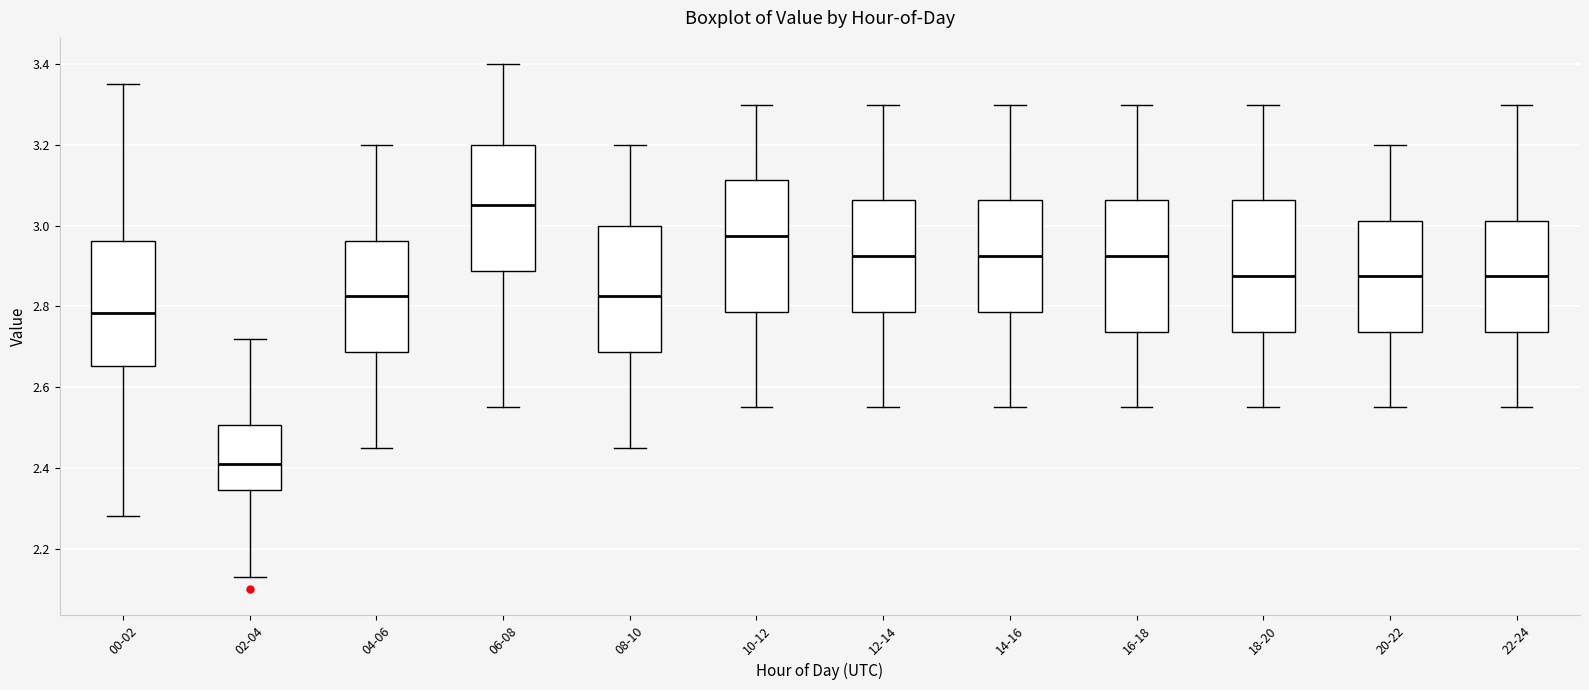

Reading left to right, transcribe this box plot: for each box, give where its median line is, the range the box spans, and where its two whiskers end, as read against the y-axis. The values are not printed on the chart, so give them approximately, as read against the axis.

00-02: median 2.78, box 2.66 to 2.96, whiskers 2.28 to 3.36
02-04: median 2.42, box 2.34 to 2.50, whiskers 2.14 to 2.72
04-06: median 2.82, box 2.68 to 2.96, whiskers 2.46 to 3.20
06-08: median 3.06, box 2.88 to 3.20, whiskers 2.56 to 3.40
08-10: median 2.82, box 2.68 to 3.00, whiskers 2.46 to 3.20
10-12: median 2.98, box 2.78 to 3.12, whiskers 2.56 to 3.30
12-14: median 2.92, box 2.78 to 3.06, whiskers 2.56 to 3.30
14-16: median 2.92, box 2.78 to 3.06, whiskers 2.56 to 3.30
16-18: median 2.92, box 2.74 to 3.06, whiskers 2.56 to 3.30
18-20: median 2.88, box 2.74 to 3.06, whiskers 2.56 to 3.30
20-22: median 2.88, box 2.74 to 3.02, whiskers 2.56 to 3.20
22-24: median 2.88, box 2.74 to 3.02, whiskers 2.56 to 3.30